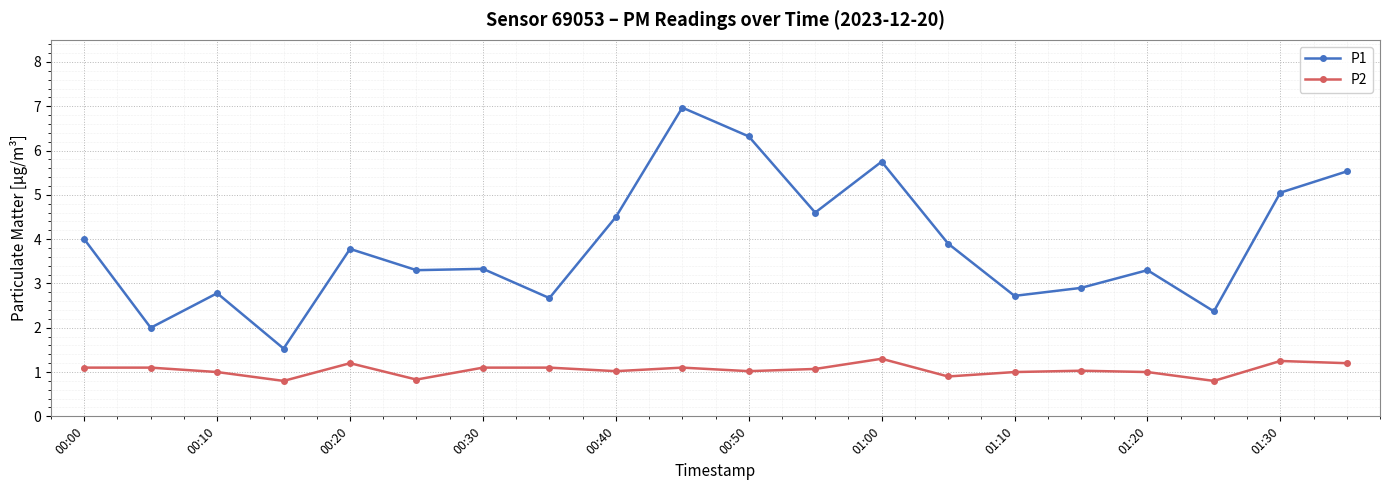

What is the highest value of the P2 series?

1.3